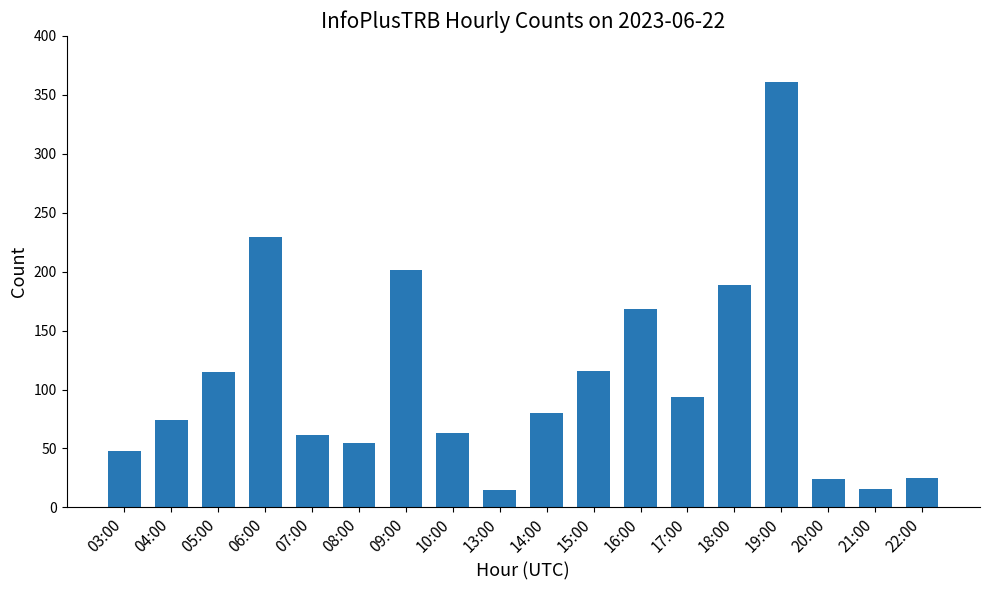

Are the bars grouped side by side (vs. stacked)?

No